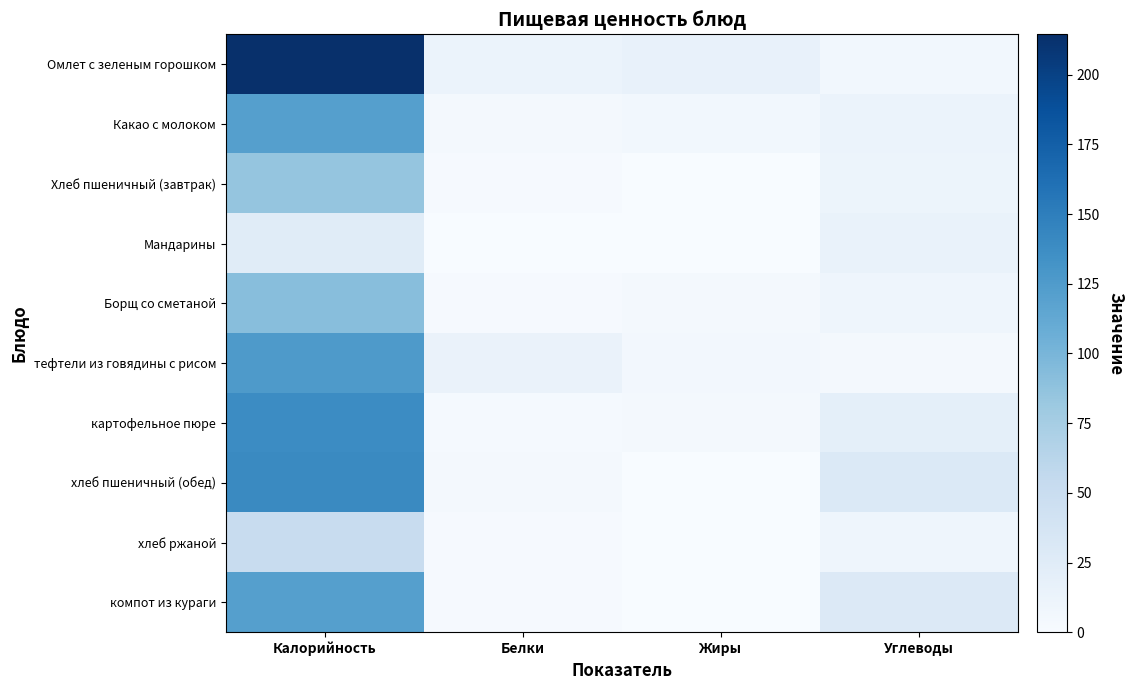

Reading right to left, list all the values displayed in this chart.

Омлет с зеленым горошком: Углеводы=6.5	Жиры=15.3	Белки=12.8	Калорийность=214.5
Какао с молоком: Углеводы=12.6	Жиры=6.0	Белки=3.8	Калорийность=121.1
Хлеб пшеничный (завтрак): Углеводы=11.5	Жиры=0.3	Белки=2.3	Калорийность=85.0
Мандарины: Углеводы=14.7	Жиры=0.6	Белки=0.6	Калорийность=24.5
Борщ со сметаной: Углеводы=10.0	Жиры=4.6	Белки=2.0	Калорийность=92.0
тефтели из говядины с рисом: Углеводы=4.4	Жиры=5.8	Белки=14.1	Калорийность=126.4
картофельное пюре: Углеводы=20.0	Жиры=5.0	Белки=3.0	Калорийность=139.0
хлеб пшеничный (обед): Углеводы=29.5	Жиры=0.5	Белки=4.6	Калорийность=140.6
хлеб ржаной: Углеводы=10.0	Жиры=0.4	Белки=2.0	Калорийность=51.2
компот из кураги: Углеводы=28.5	Жиры=0.0	Белки=1.8	Калорийность=121.4